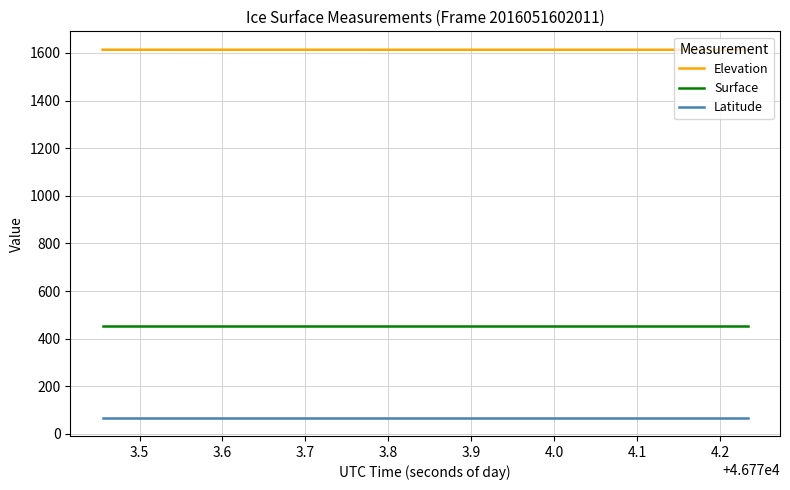

What is the smallest value displayed?

68.6